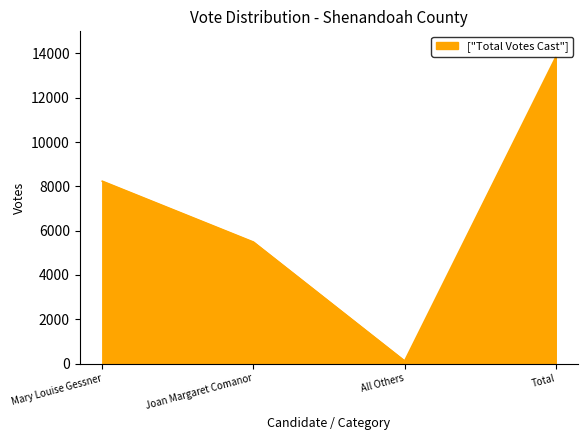

Count the values in the range 5485 to 13834.

3